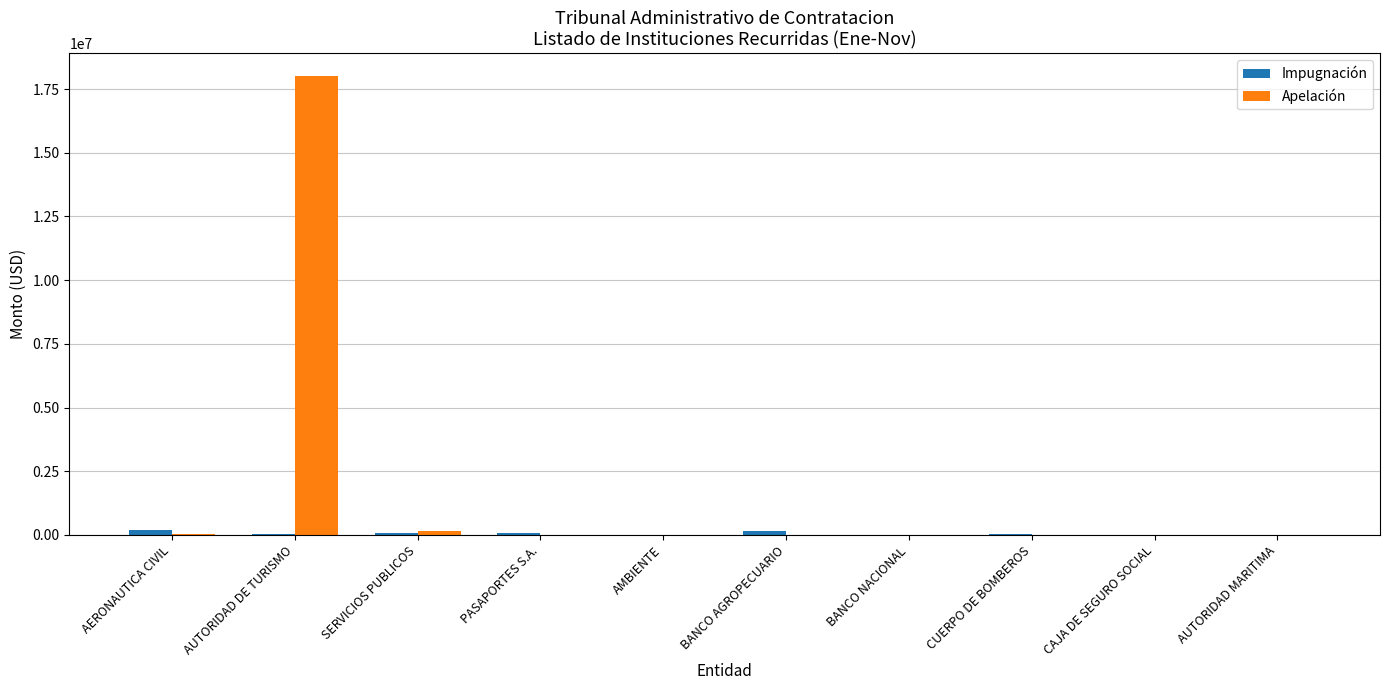

True or false: Apelación has a value of 7510306.1 at CAJA DE SEGURO SOCIAL.

False